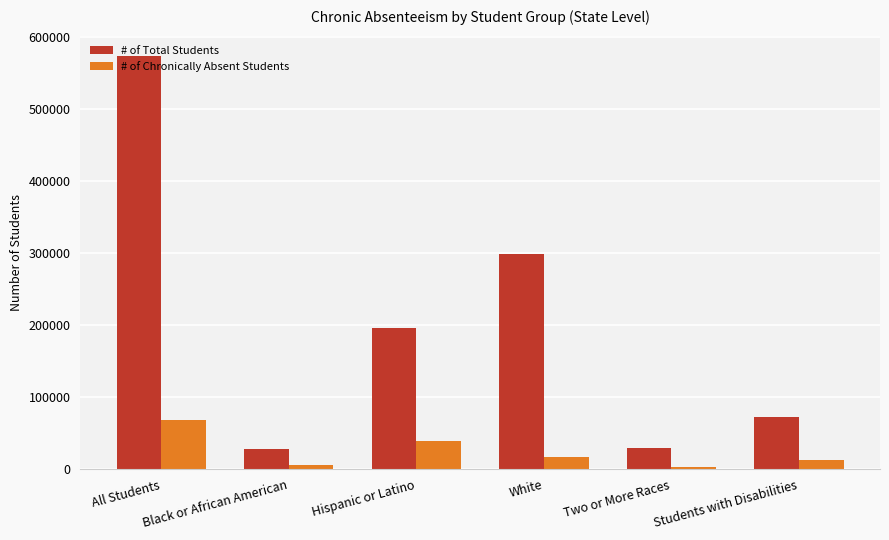

How many data points in # of Chronically Absent Students are less than 17144?

3